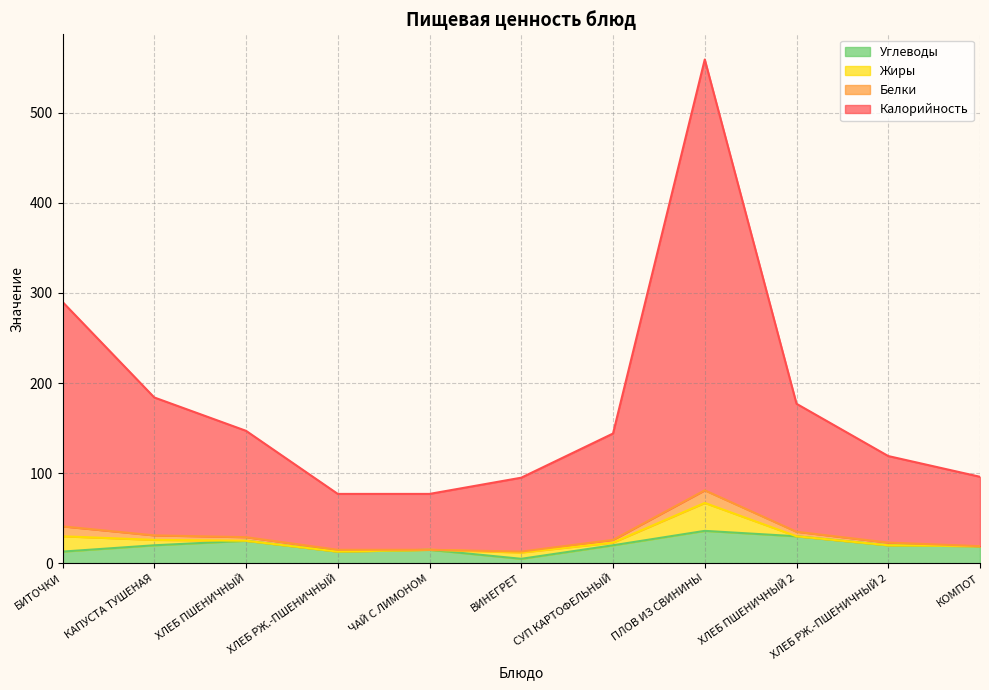

At which label does Калорийность reach its peak?

ПЛОВ ИЗ СВИНИНЫ